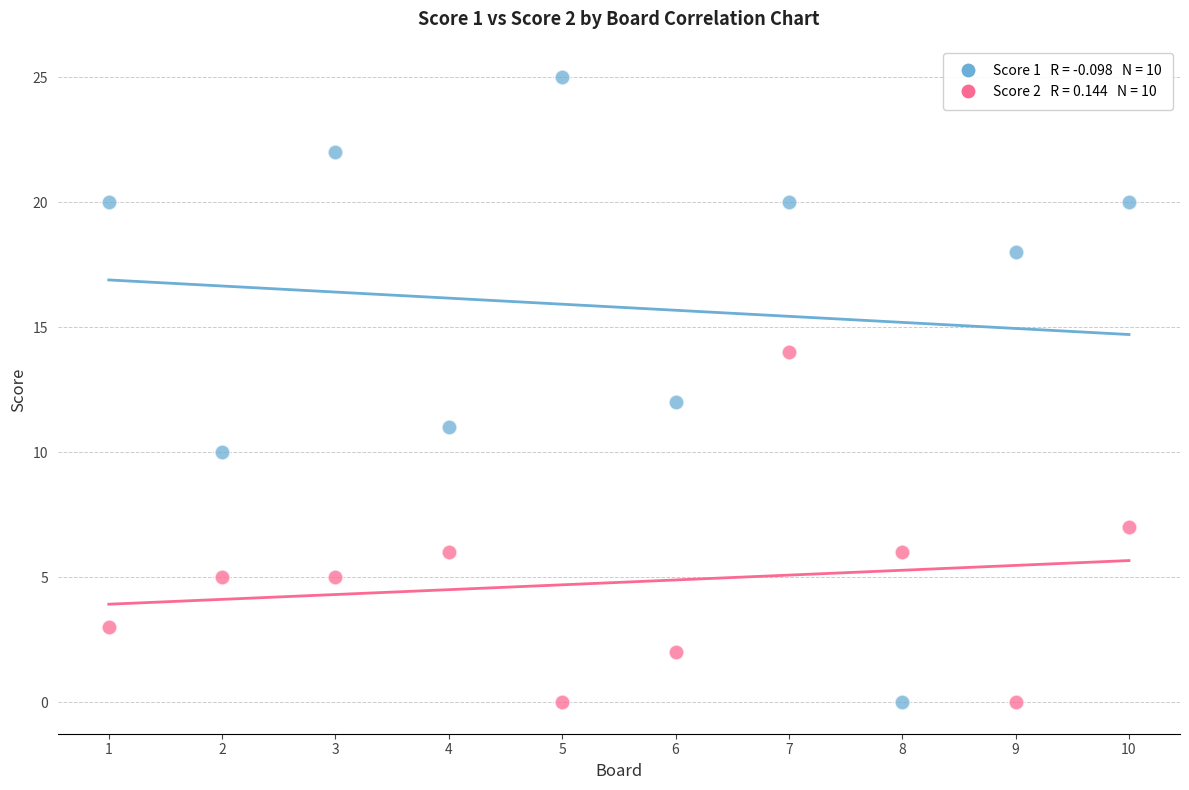

Across all data points, what is the range of X values (max minus min)?

9